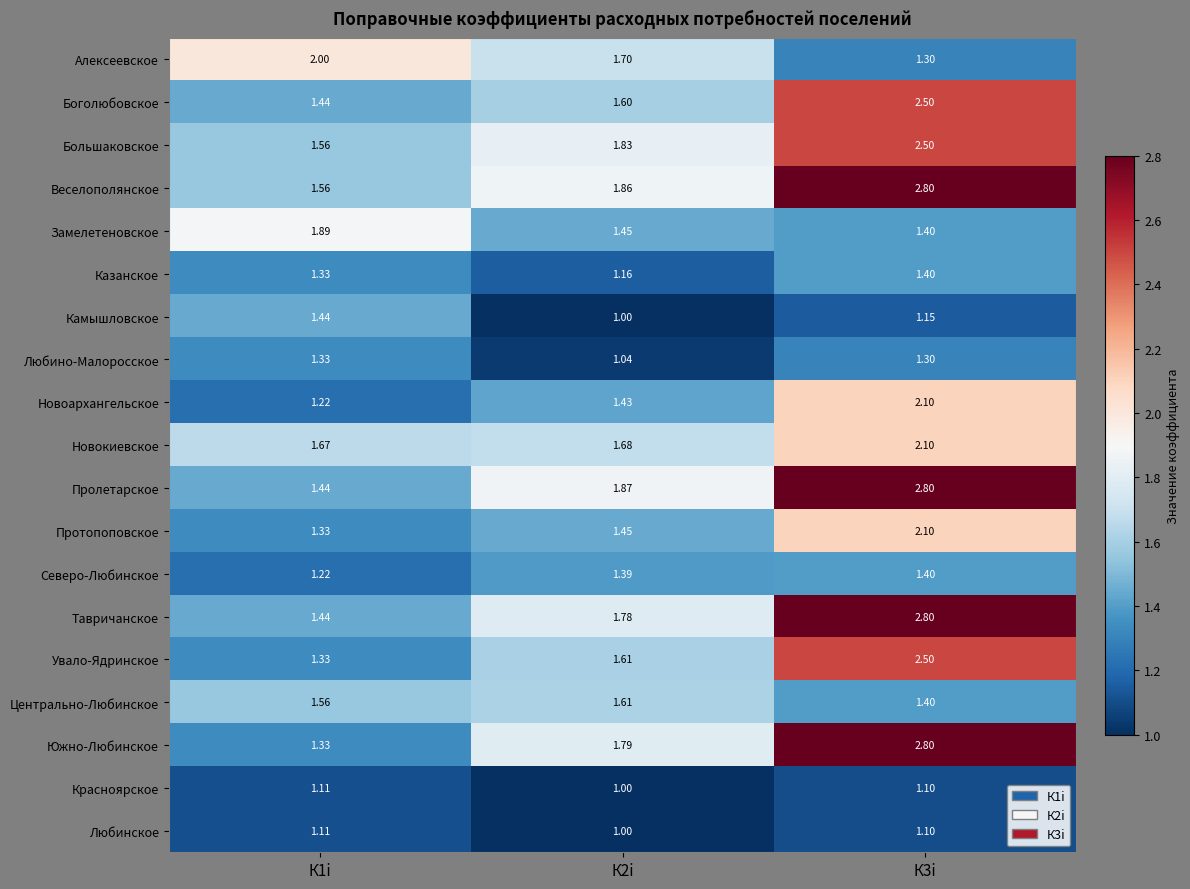

Which series has the widest spread of values?

Южно-Любинское